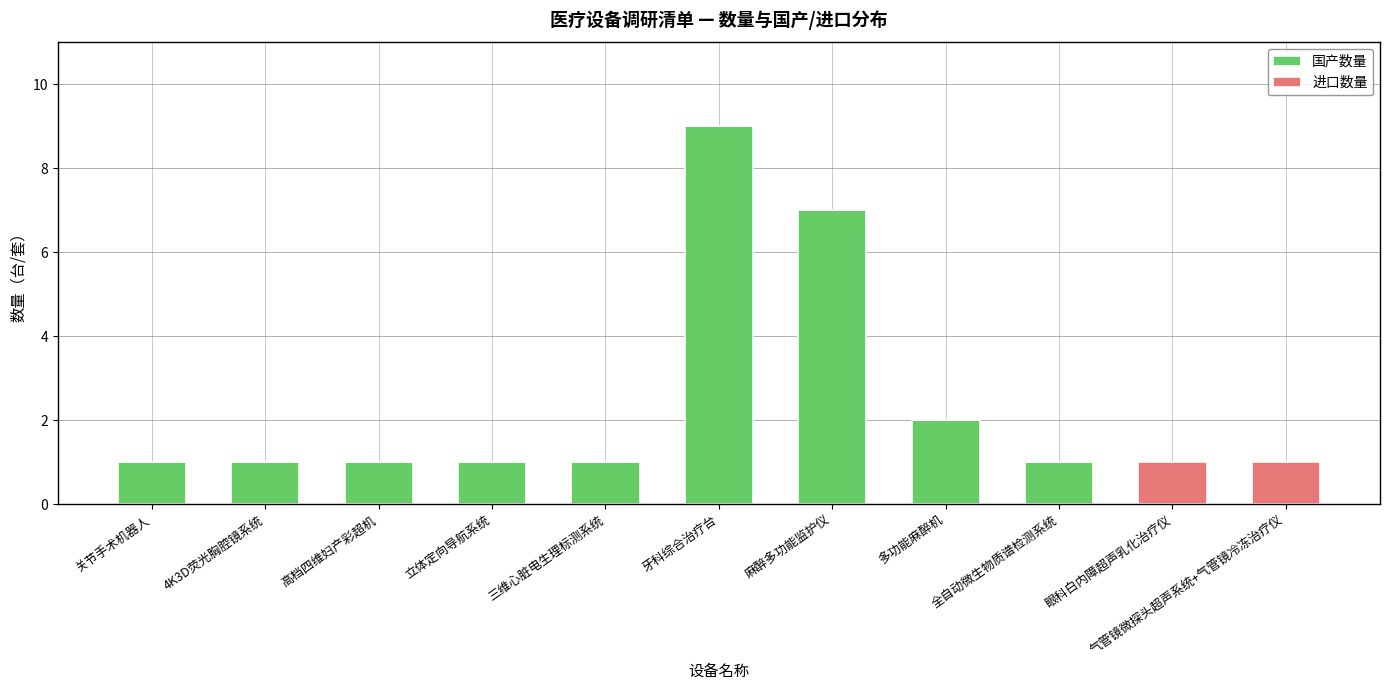

At which label is 国产数量 closest to 4?

多功能麻醉机